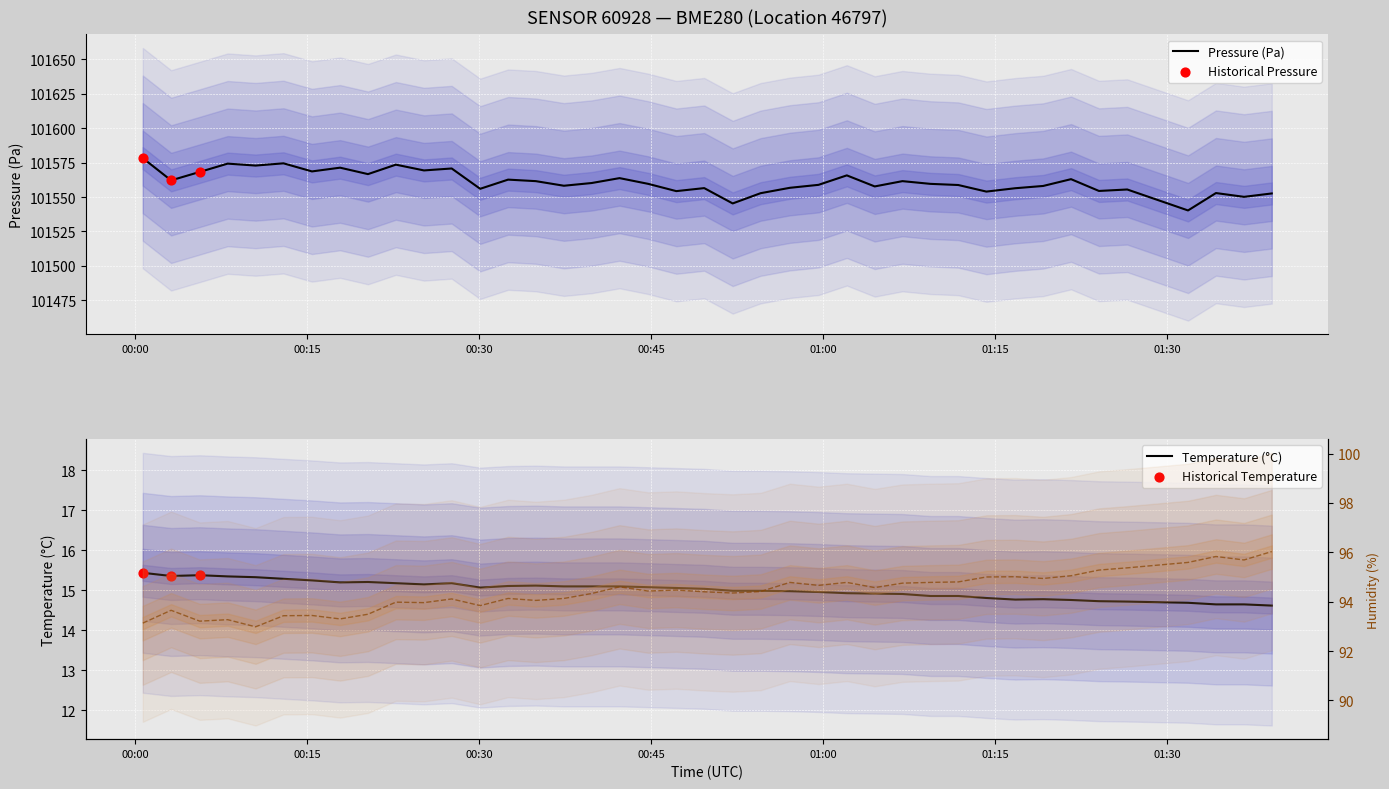

At how many categories does at least one series exceed 7710?

40